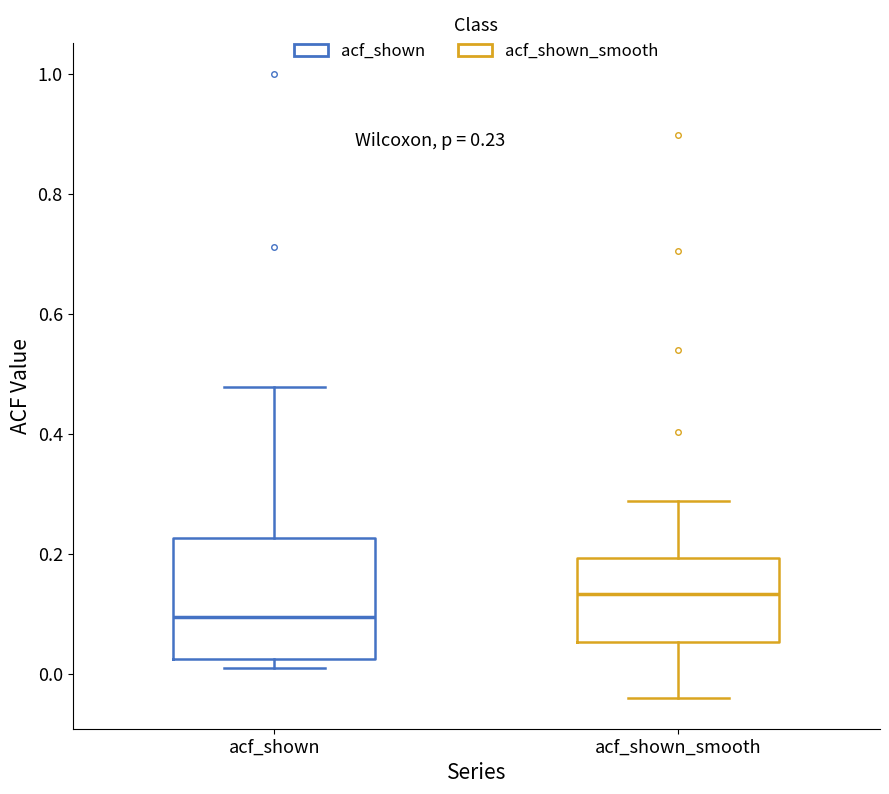

Which box's median line is the highest?

acf_shown_smooth